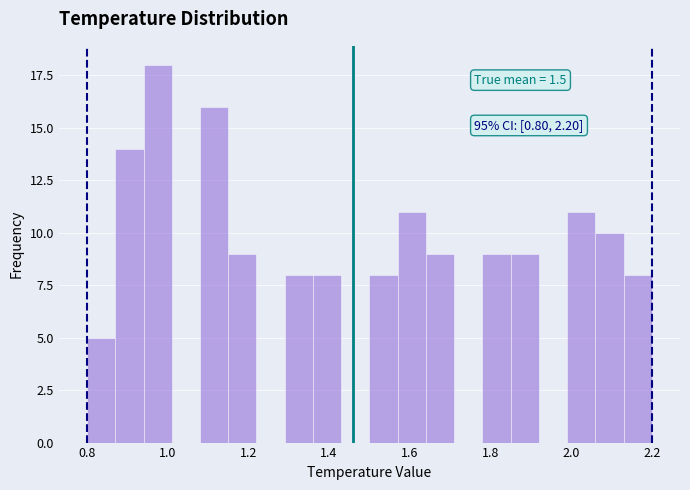

Read against the x-axis, roughly where is the centre of the tallest bar?

0.98